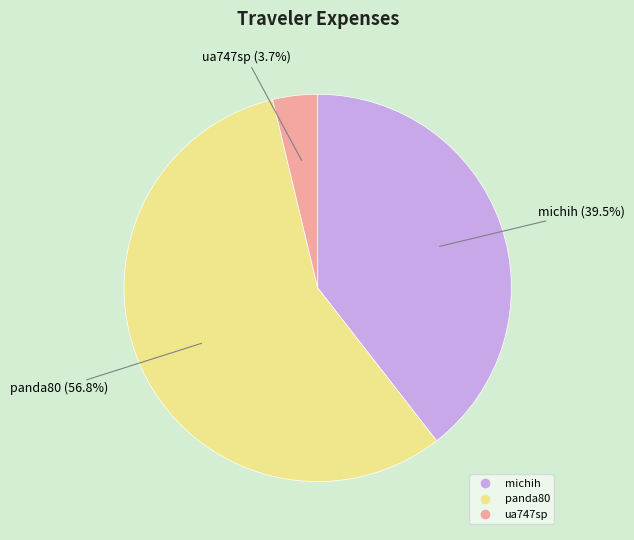

Which has a higher value, michih or panda80?

panda80